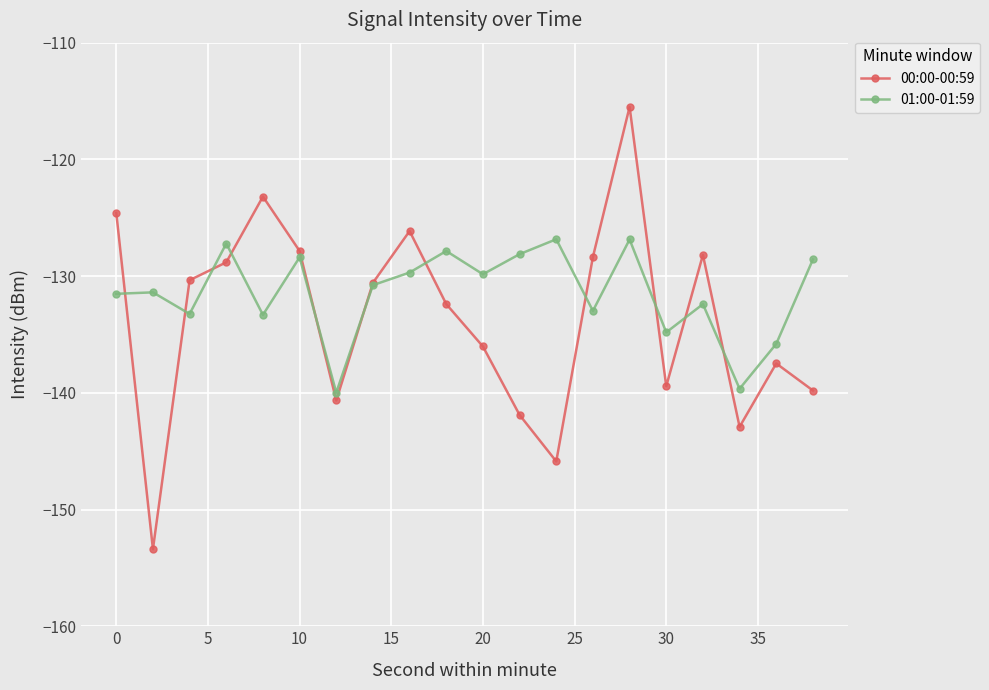

True or false: 01:00-01:59 has more than 2 interior local peaks.

True